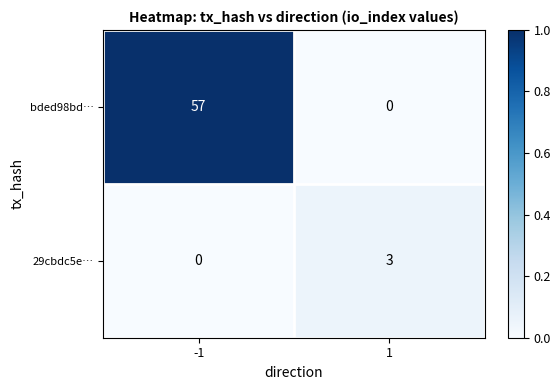

Which series changed the most between -1 and 1?

bded98bd…